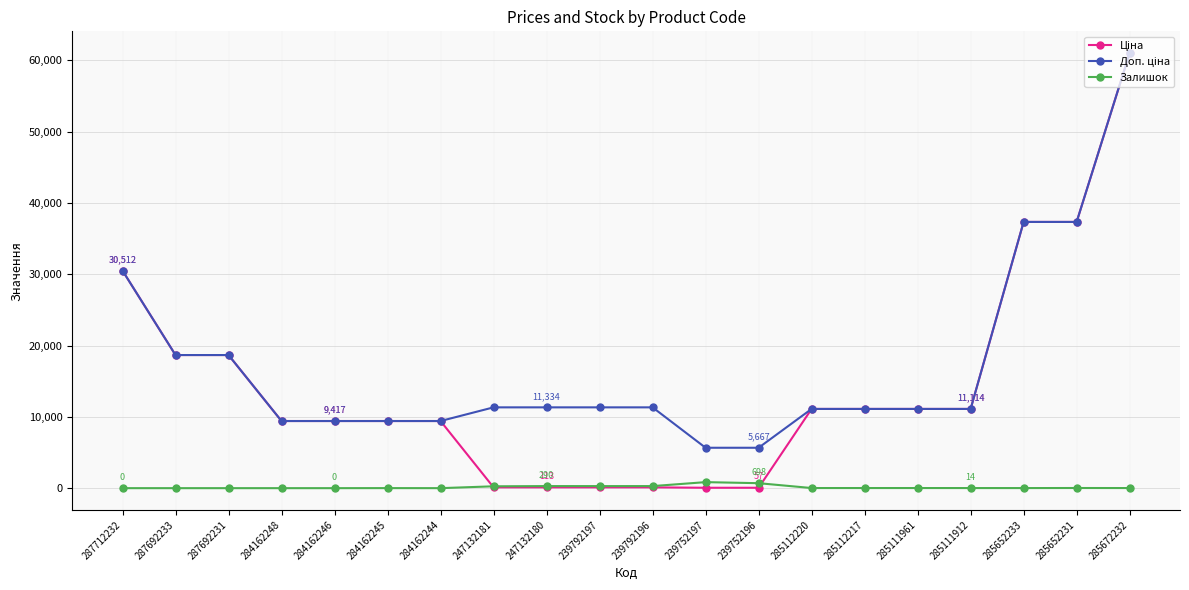

Is it true that Залишок equals 289.0 at 239792197?

True